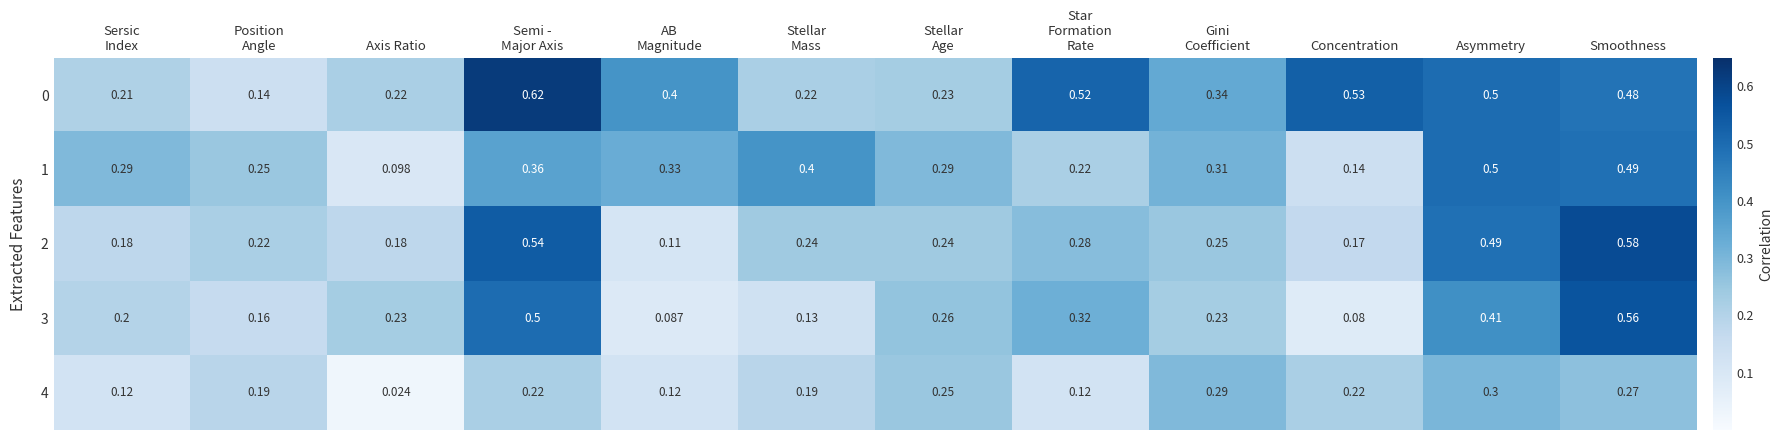

At which category does the chart reach its peak across all series?

Semi -
Major Axis